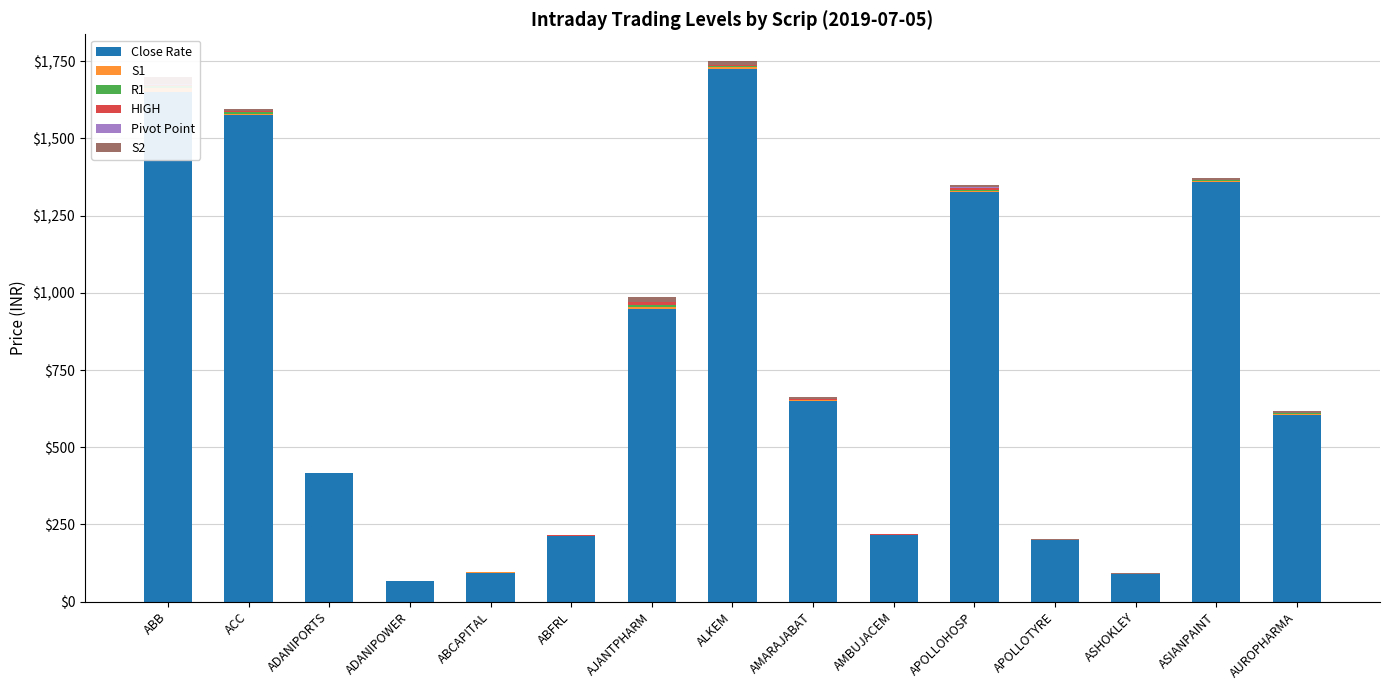

The value of S1 at ABB is 10.7. True or false?

True